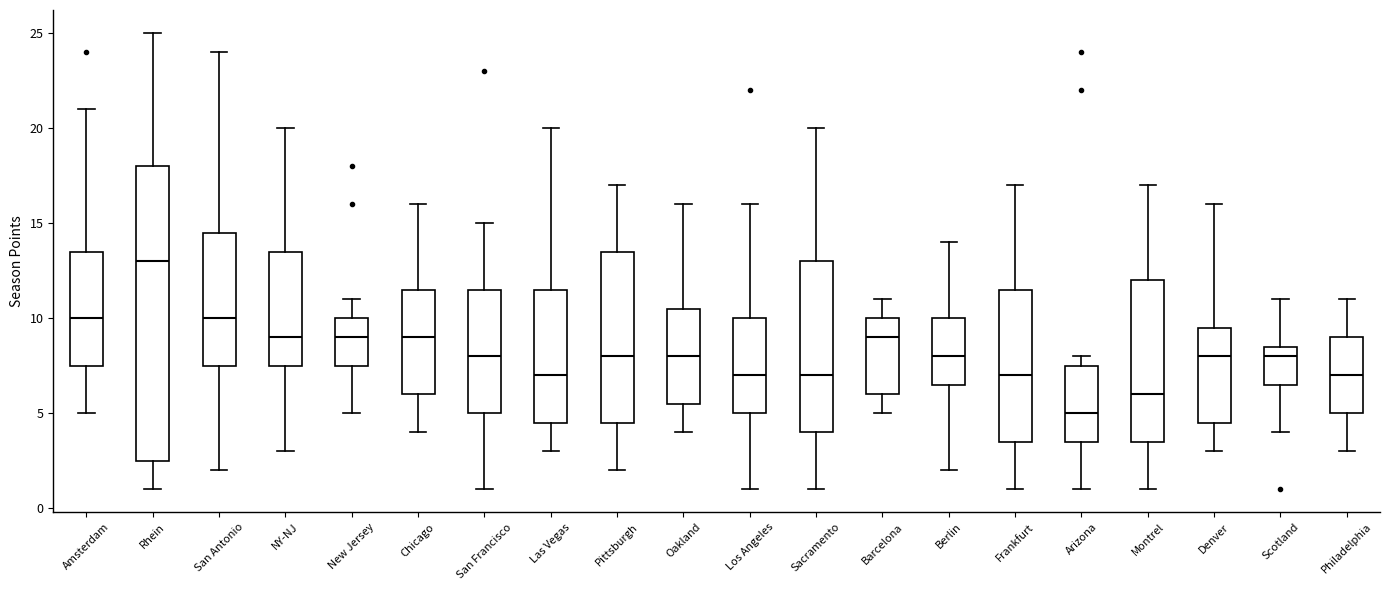

Where does the upper whisker of the box for San Antonio end on the y-axis? The values are not printed on the chart, so give them approximately, as read against the axis.

24.0